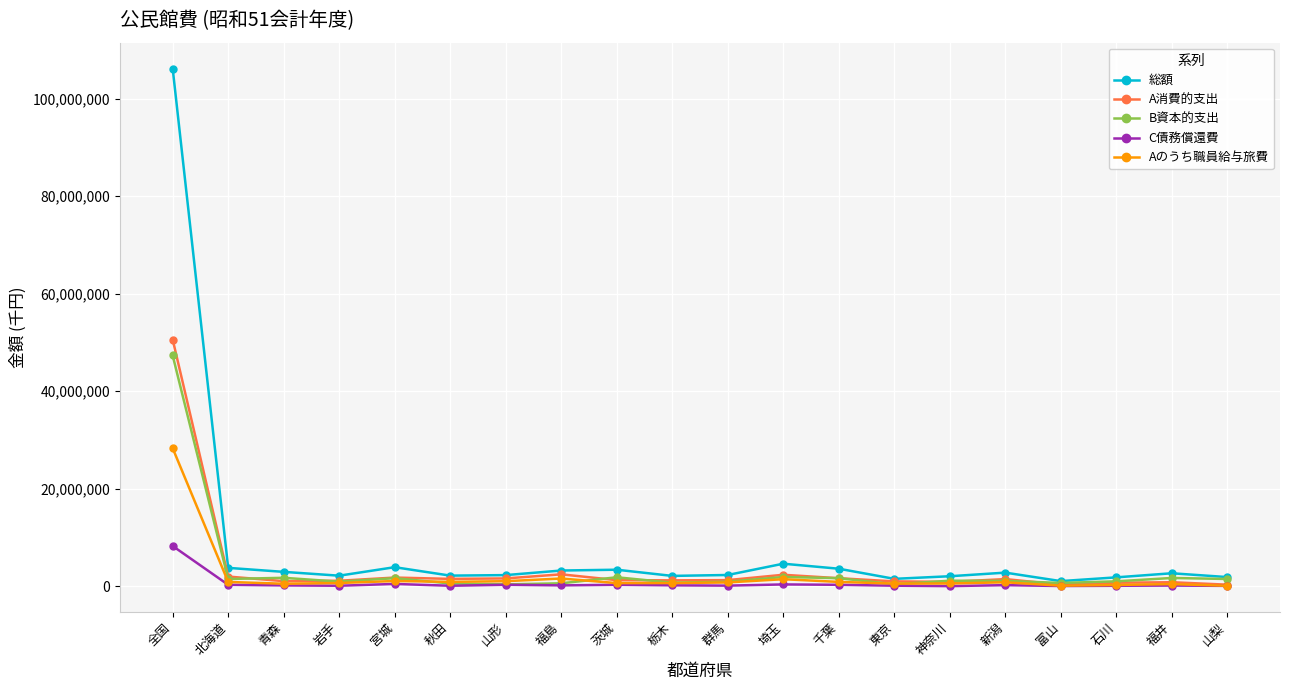

Between 全国 and 青森, which series saw the biggest shift?

総額